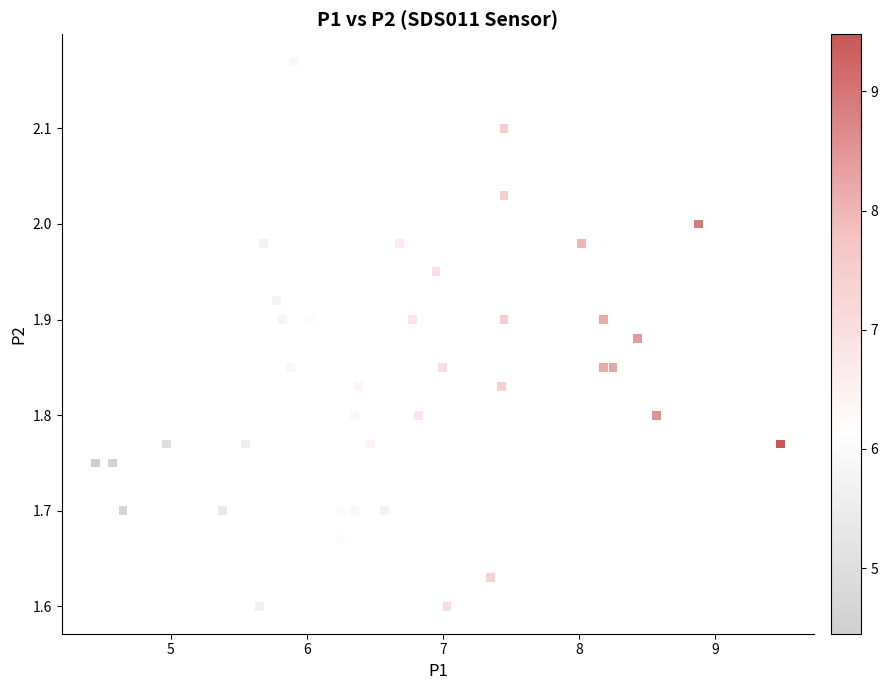

What is the range of X values (max minus min)?

5.0